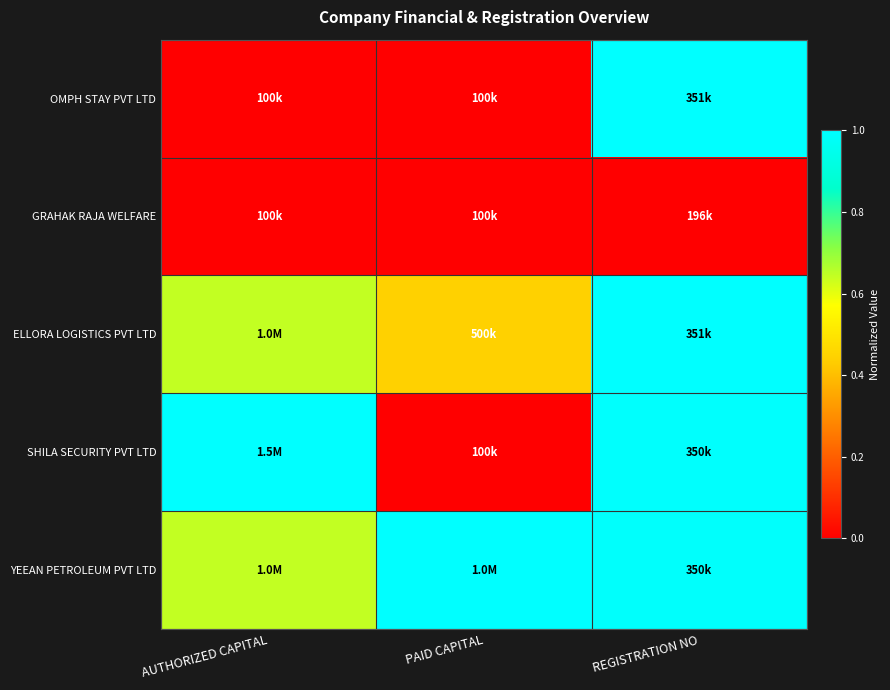

Reading right to left, list all the values displayed in this chart.

OMPH STAY PVT LTD: REGISTRATION NO=1.0	PAID CAPITAL=0.0	AUTHORIZED CAPITAL=0.0
GRAHAK RAJA WELFARE: REGISTRATION NO=0.0	PAID CAPITAL=0.0	AUTHORIZED CAPITAL=0.0
ELLORA LOGISTICS PVT LTD: REGISTRATION NO=1.0	PAID CAPITAL=0.4	AUTHORIZED CAPITAL=0.6
SHILA SECURITY PVT LTD: REGISTRATION NO=1.0	PAID CAPITAL=0.0	AUTHORIZED CAPITAL=1.0
YEEAN PETROLEUM PVT LTD: REGISTRATION NO=1.0	PAID CAPITAL=1.0	AUTHORIZED CAPITAL=0.6